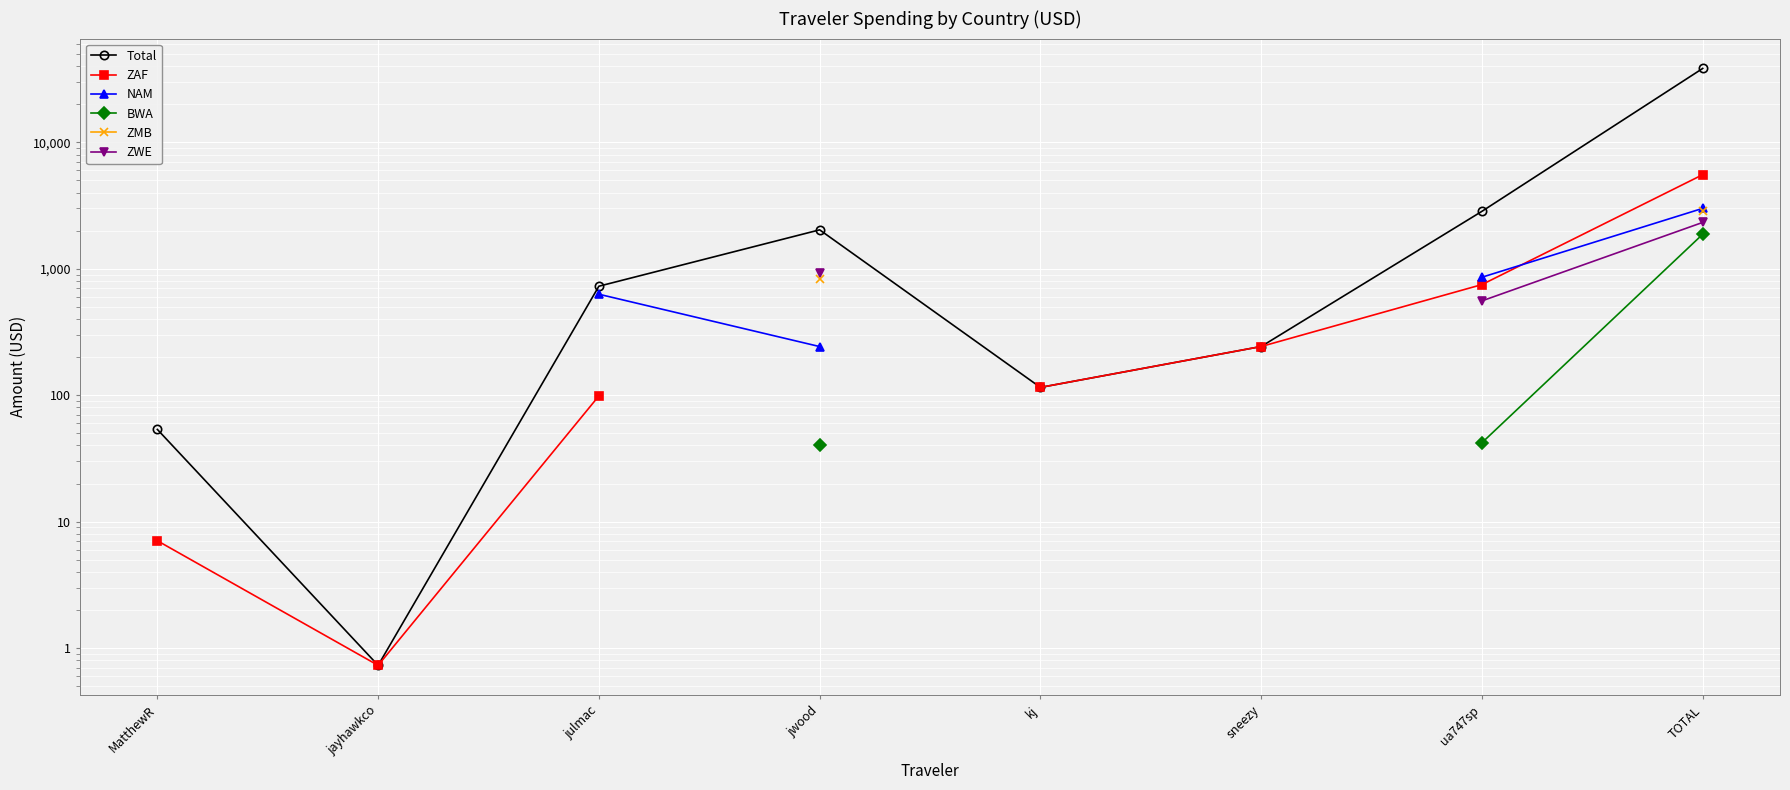

Which series has the widest spread of values?

Total